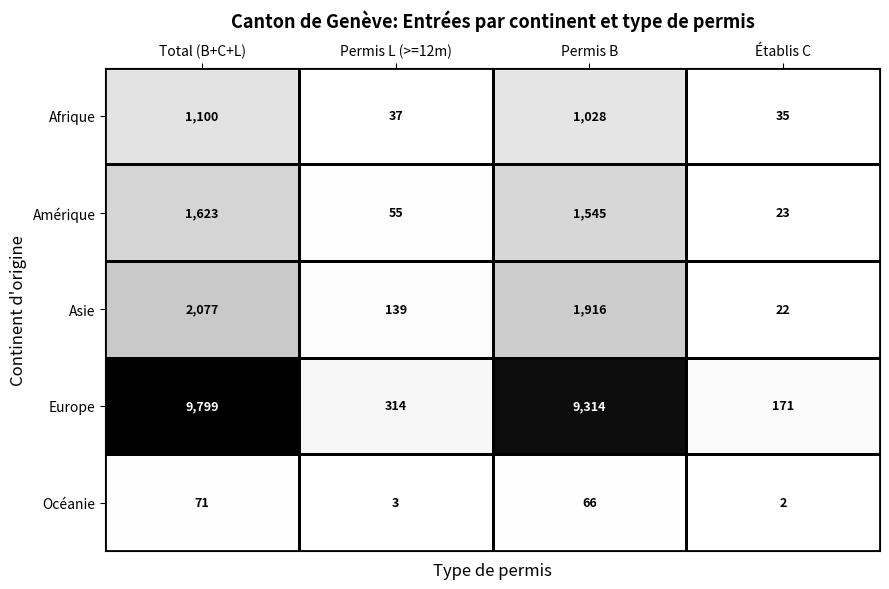

What is the difference between the maximum and minimum values in the Afrique series?

1065